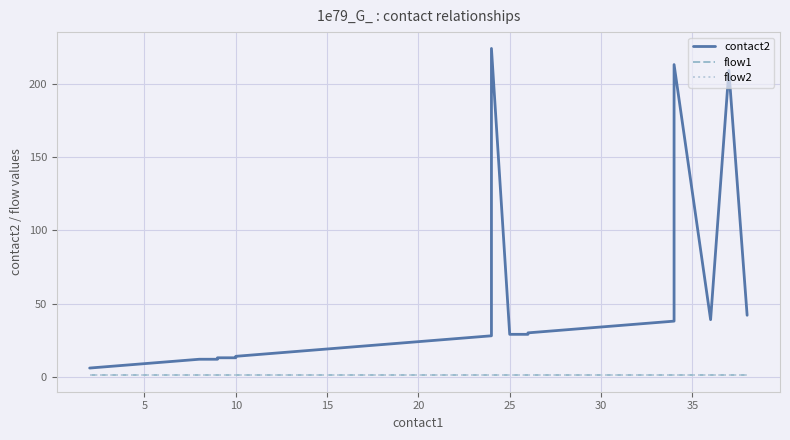

Reading right to left, list all the values displayed in this chart.

contact2: 42	209	39	213	38	37	36	35	34	33	32	31	30	29	29	224	28	27	26	25	24	23	22	21	20	19	18	17	16	14	13	13	12	12	11	10	9	8	7	6
flow1: 1	1	1	1	1	1	1	1	1	1	1	1	1	1	1	1	1	1	1	1	1	1	1	1	1	1	1	1	1	1	1	1	1	1	1	1	1	1	1	1
flow2: 1	1	1	1	1	1	1	1	1	1	1	1	1	1	1	1	1	1	1	1	1	1	1	1	1	1	1	1	1	1	1	1	1	1	1	1	1	1	1	1